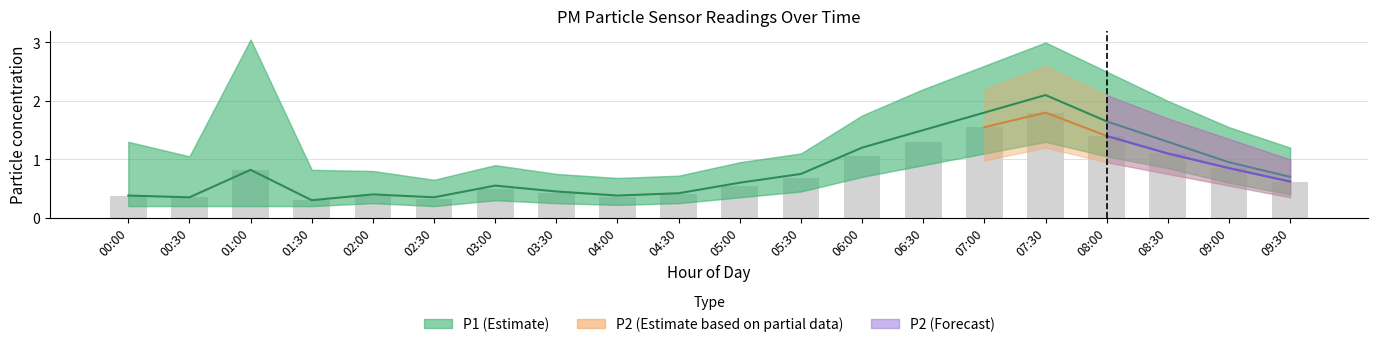

Which category has the highest value across all series?

01:00